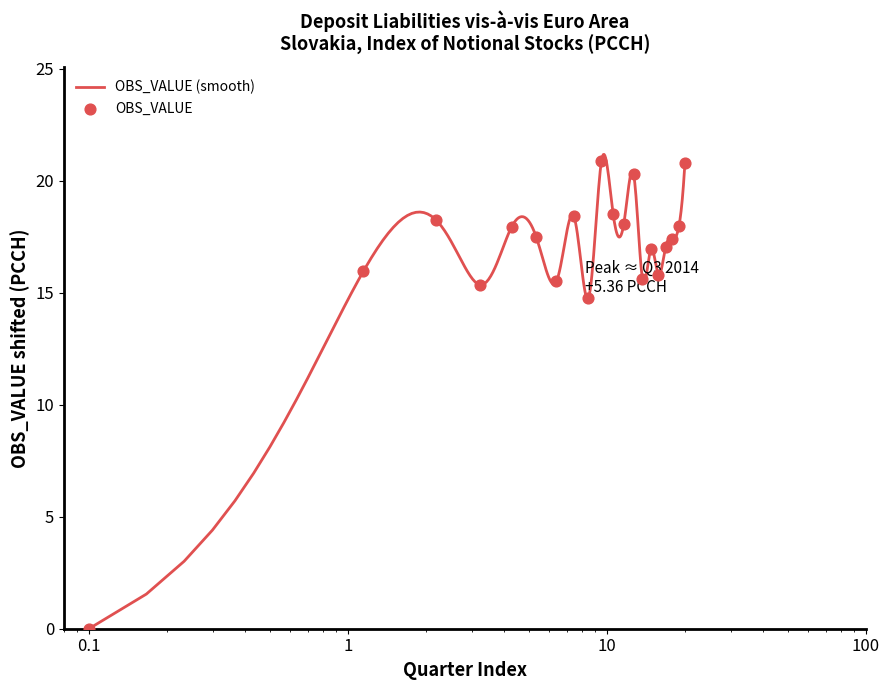

Which has a higher value, 2014-Q3 or 2013-Q1?

2014-Q3